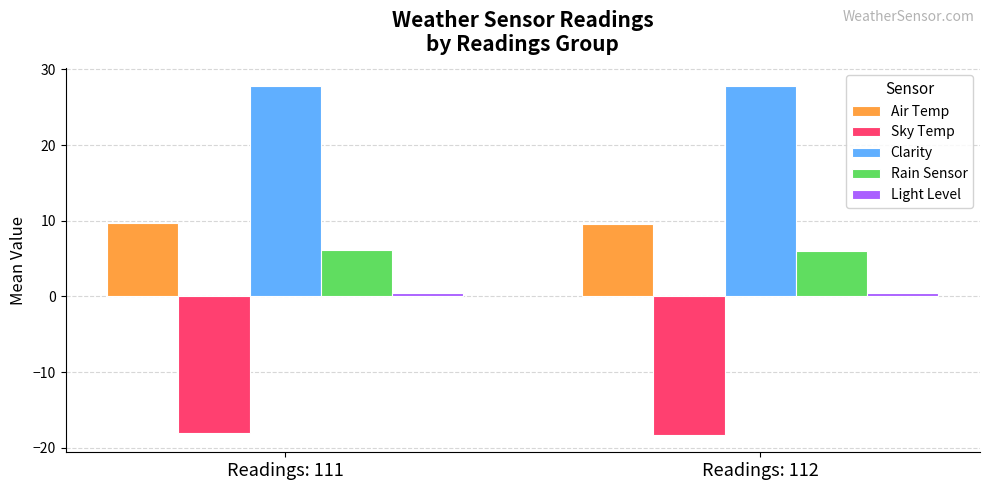

How many groups of bars are there?

2